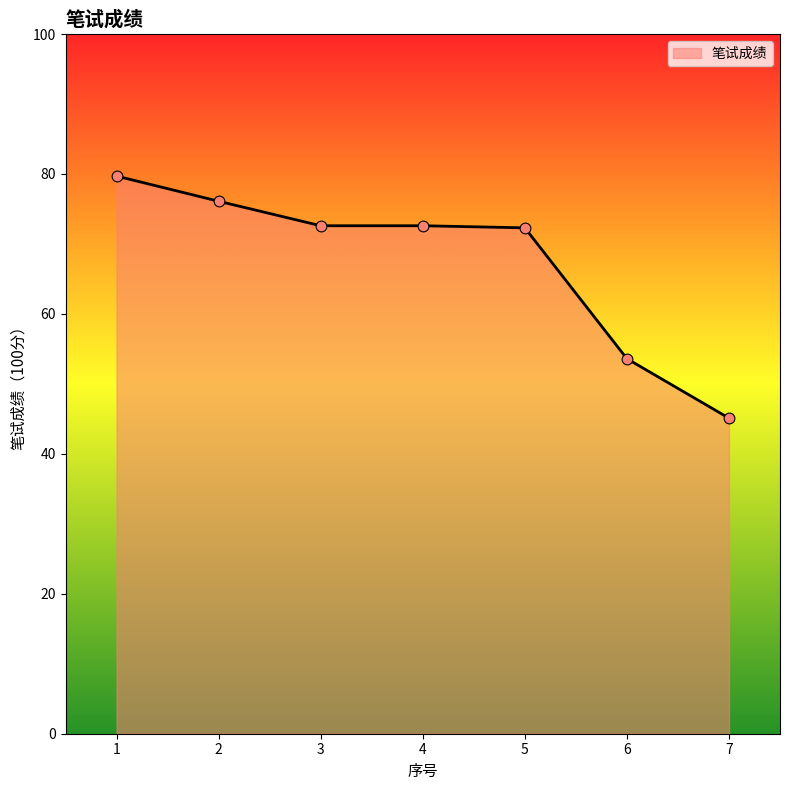

Approximately how many times larger is the value at 2 compared to 3?

1.0